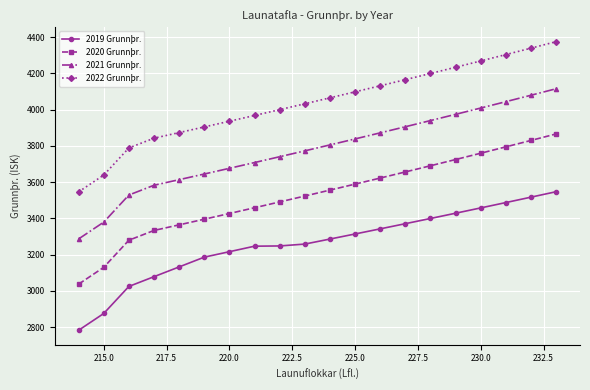

How many lines are shown in the chart?

4